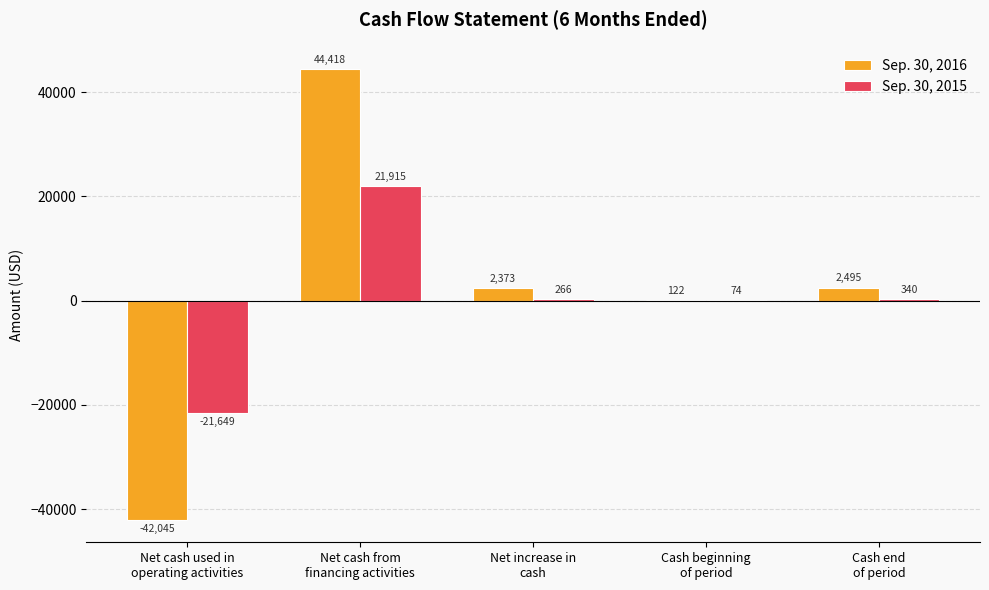

Which series changed the most between Net cash used in
operating activities and Net cash from
financing activities?

Sep. 30, 2016